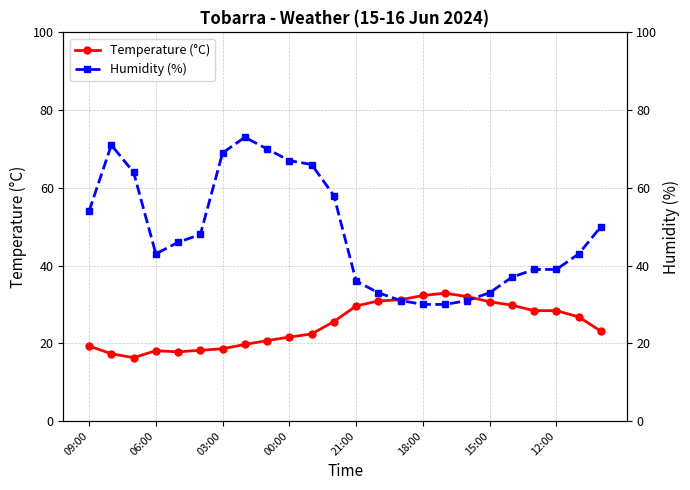

The value of Temperature (°C) at 06:00 is 30.5. True or false?

False